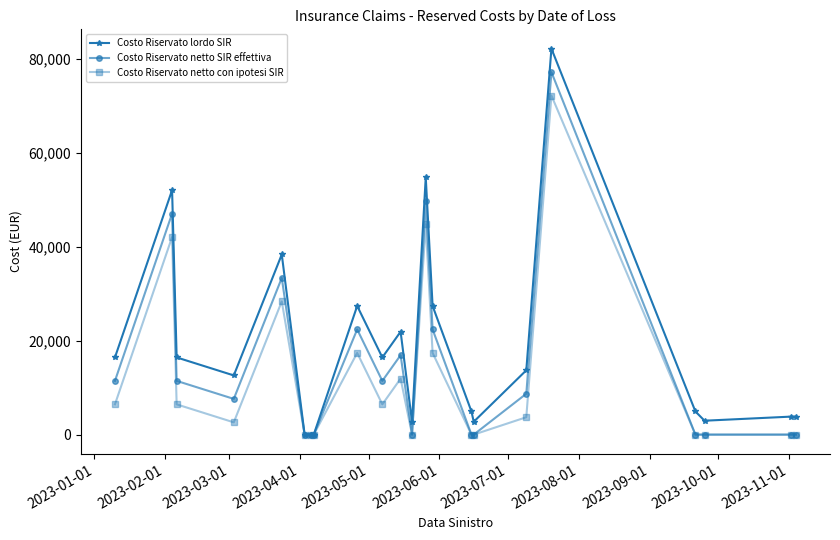

Rank the series by their maximum value, from highest to lowest.

Costo Riservato lordo SIR, Costo Riservato netto SIR effettiva, Costo Riservato netto con ipotesi SIR